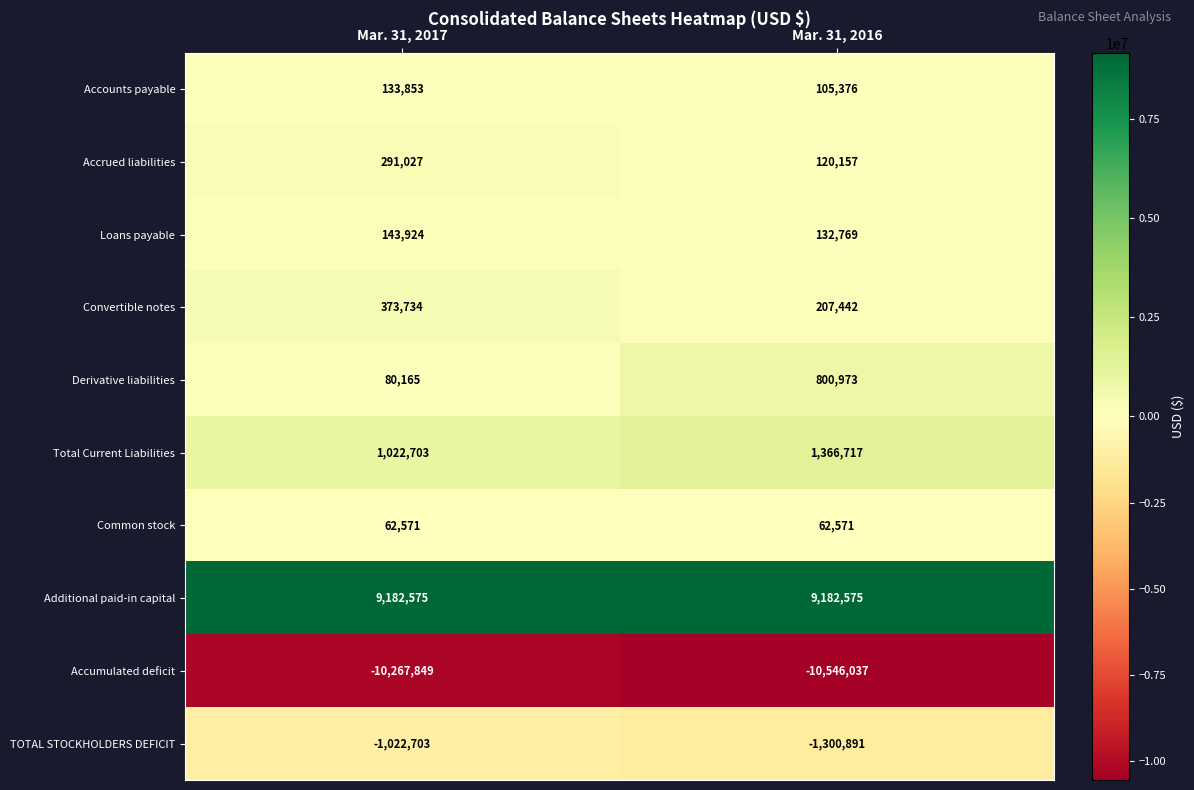

Which series has the largest total across all categories?

Additional paid-in capital